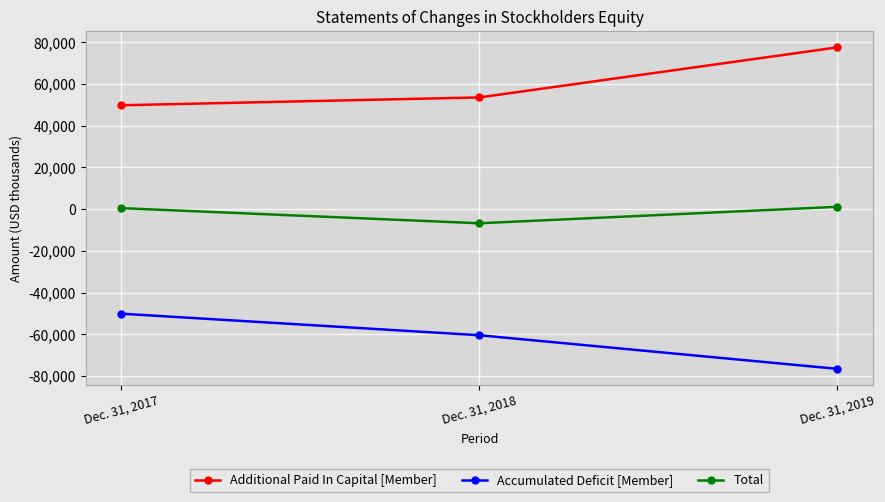

Rank the series at Dec. 31, 2018 from lowest to highest value.

Accumulated Deficit [Member], Total, Additional Paid In Capital [Member]